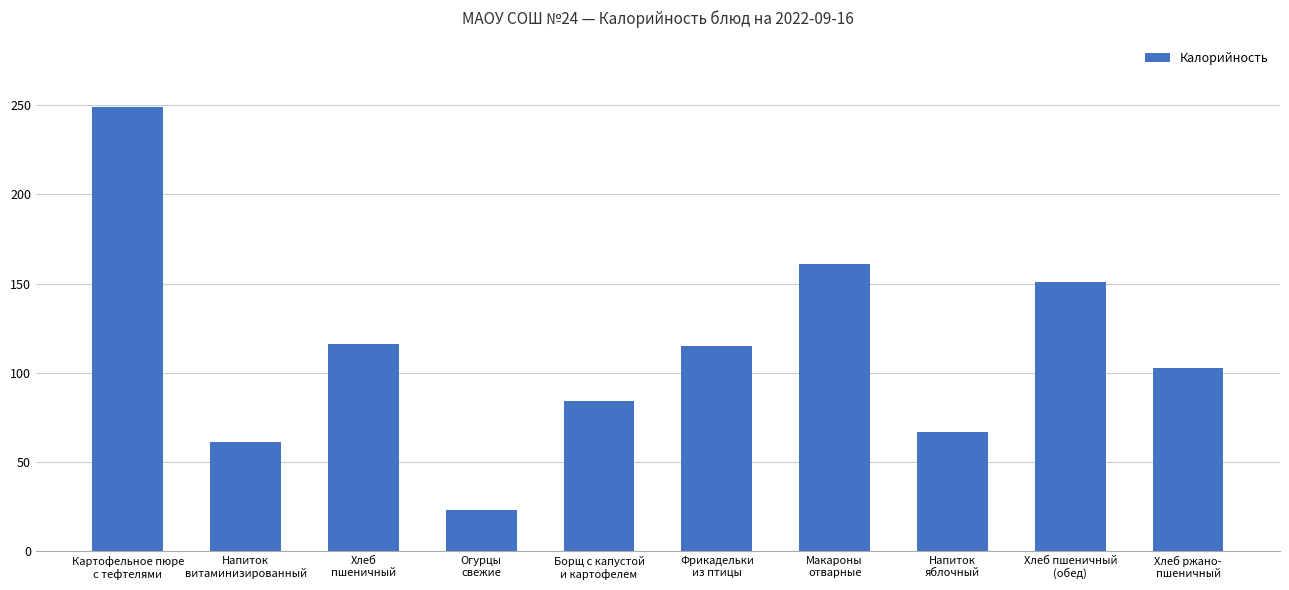

At which category does the chart reach its peak across all series?

Картофельное пюре
с тефтелями